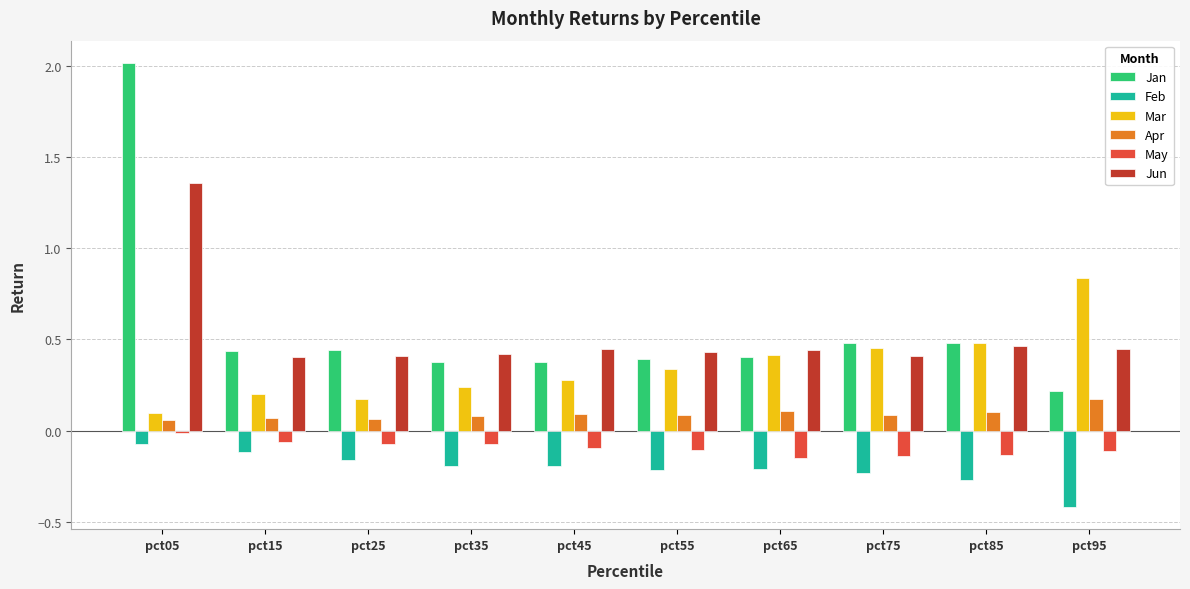

At which category is the sum across all series the highest?

pct05